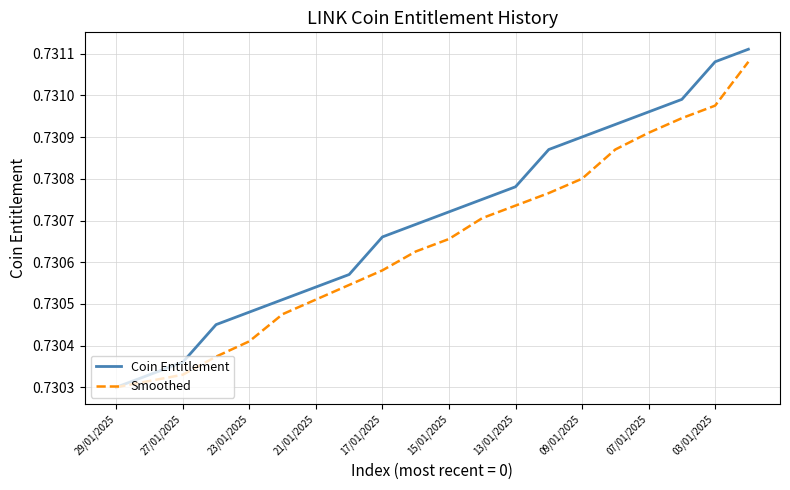

Which series has the widest spread of values?

Coin Entitlement